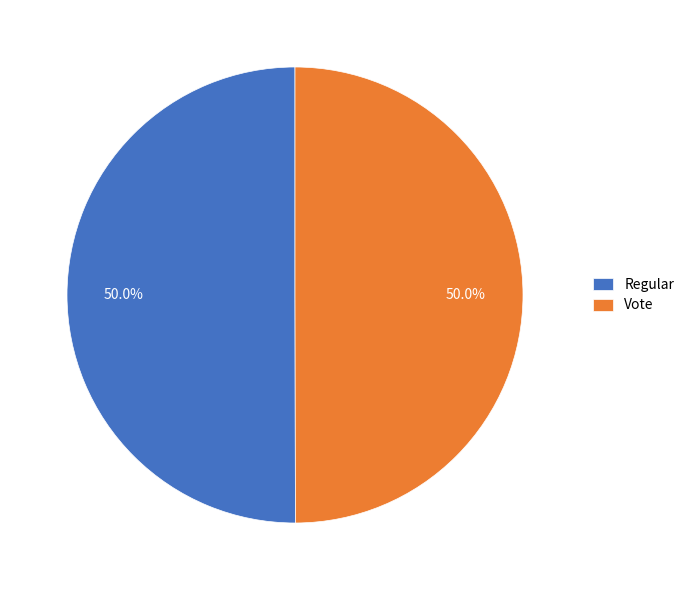

What is the ratio of the value at Regular to the value at Vote?

1.0